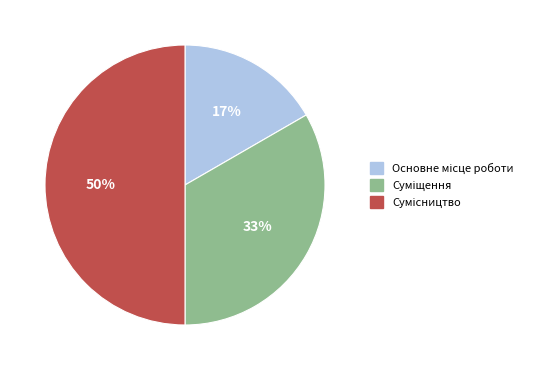

To the nearest percent, what is the difference between the largest and smallest slice percentages?

33%